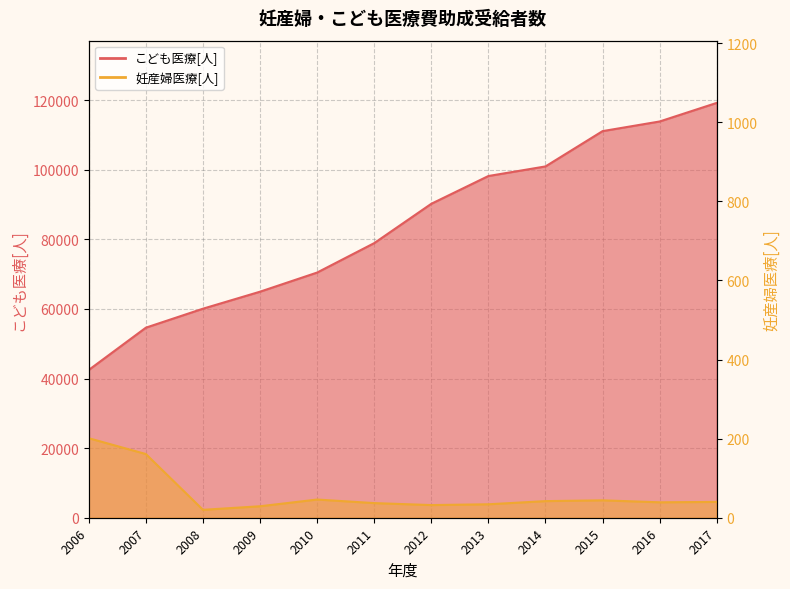

At which label does 妊産婦医療[人] first exceed 40?

2006